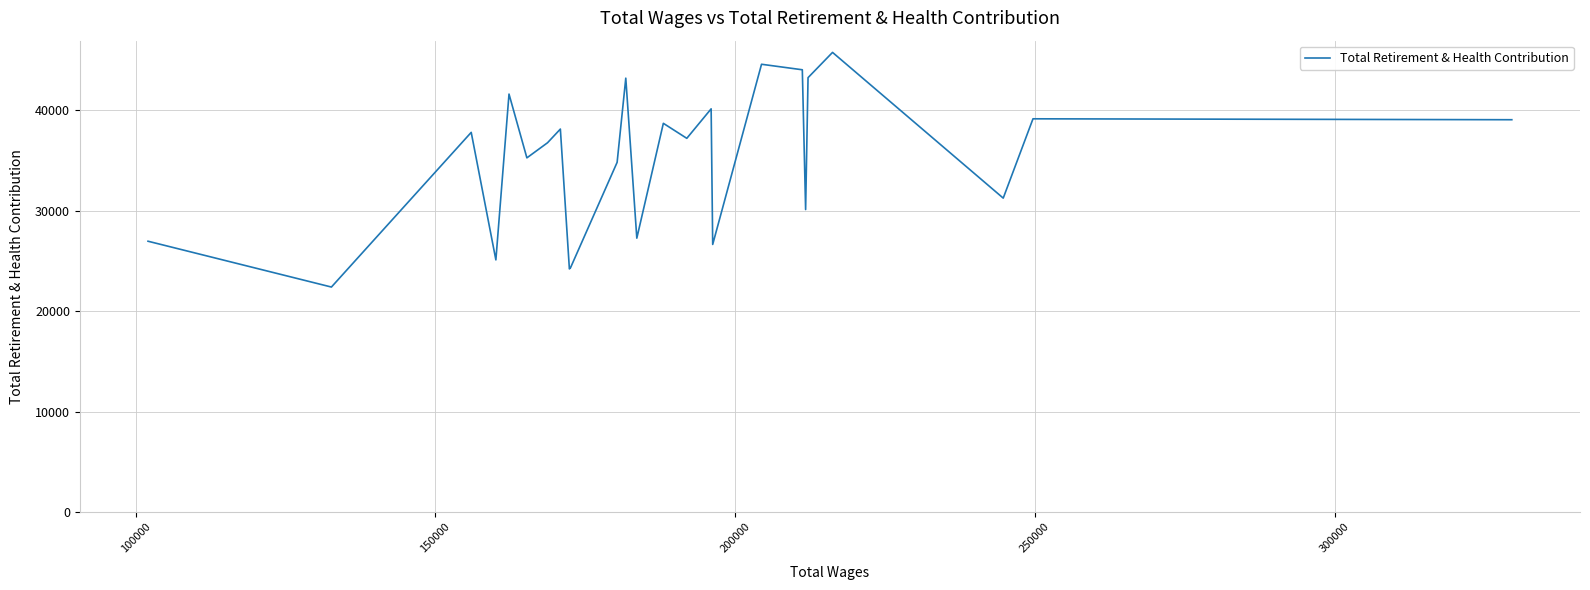

How many series are shown in this chart?

1